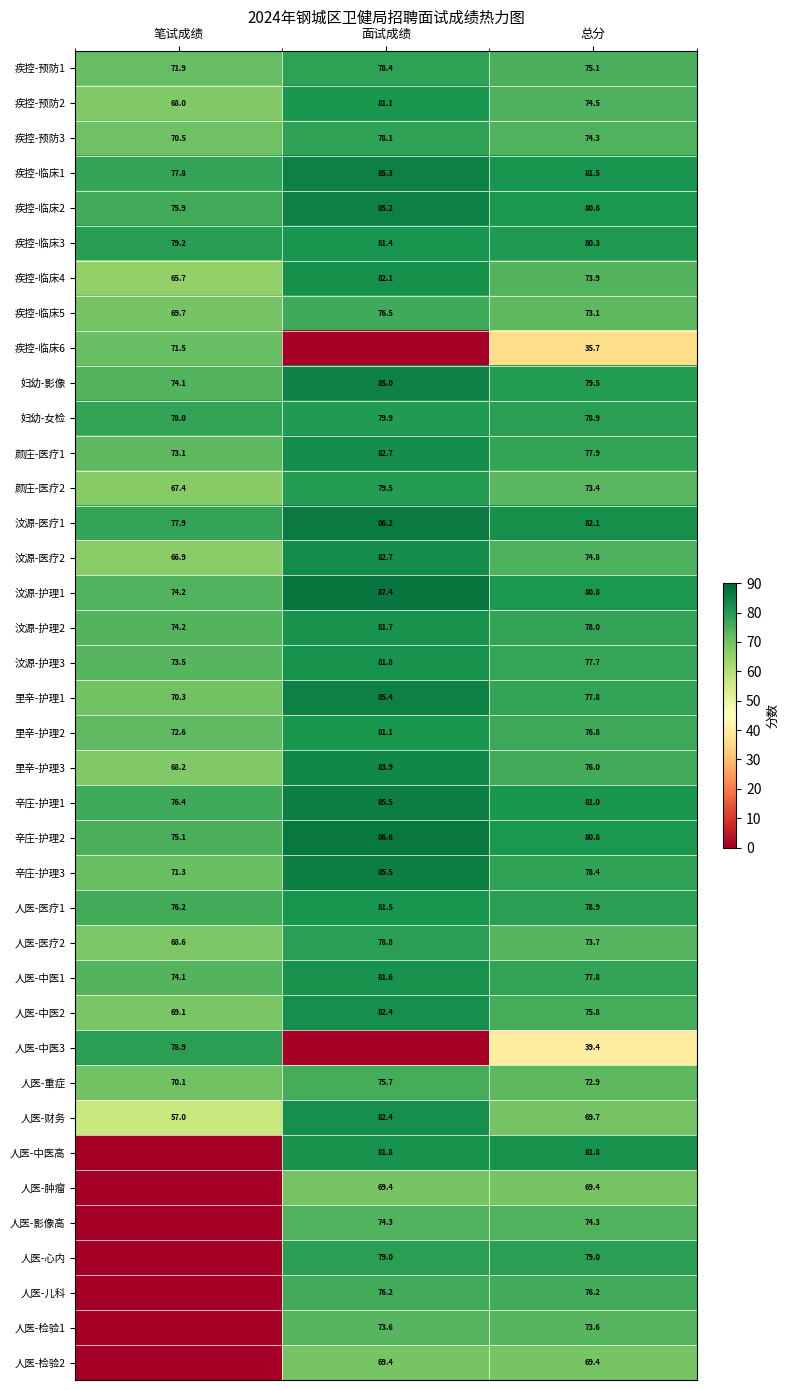

At how many categories does at least one series exceed 27?

3